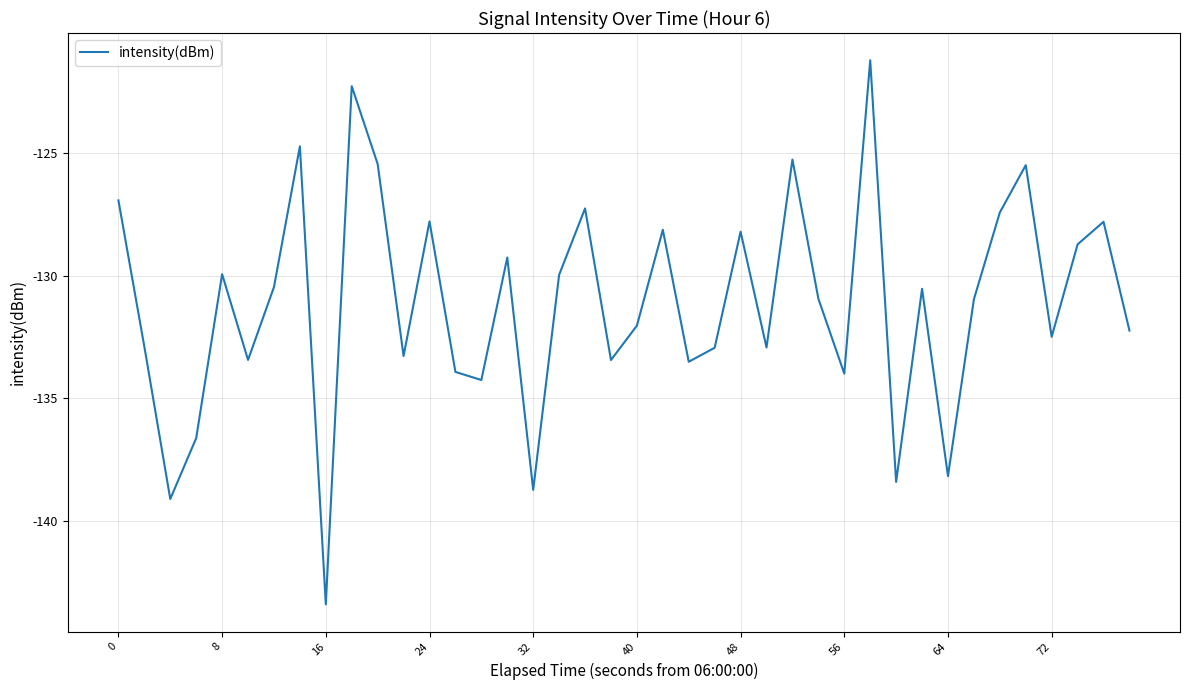

What is the greatest value displayed?

-121.2